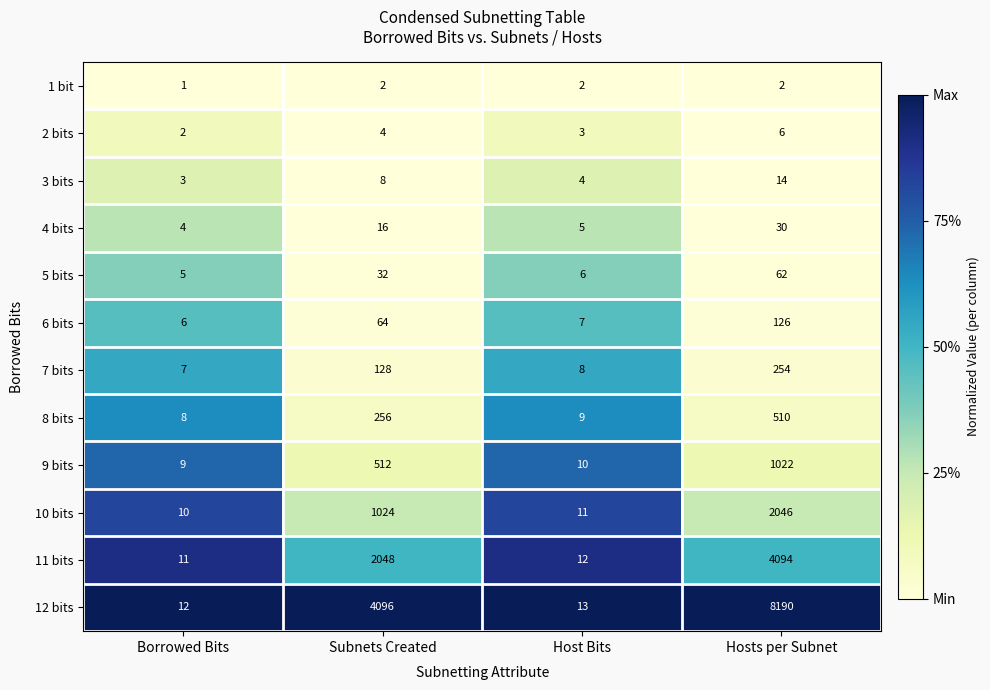

At which label is 3 bits closest to 8?

Subnets Created